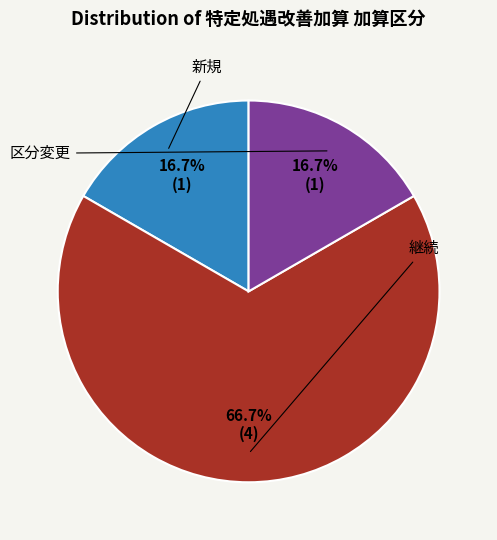

Is there a majority slice in this chart?

Yes